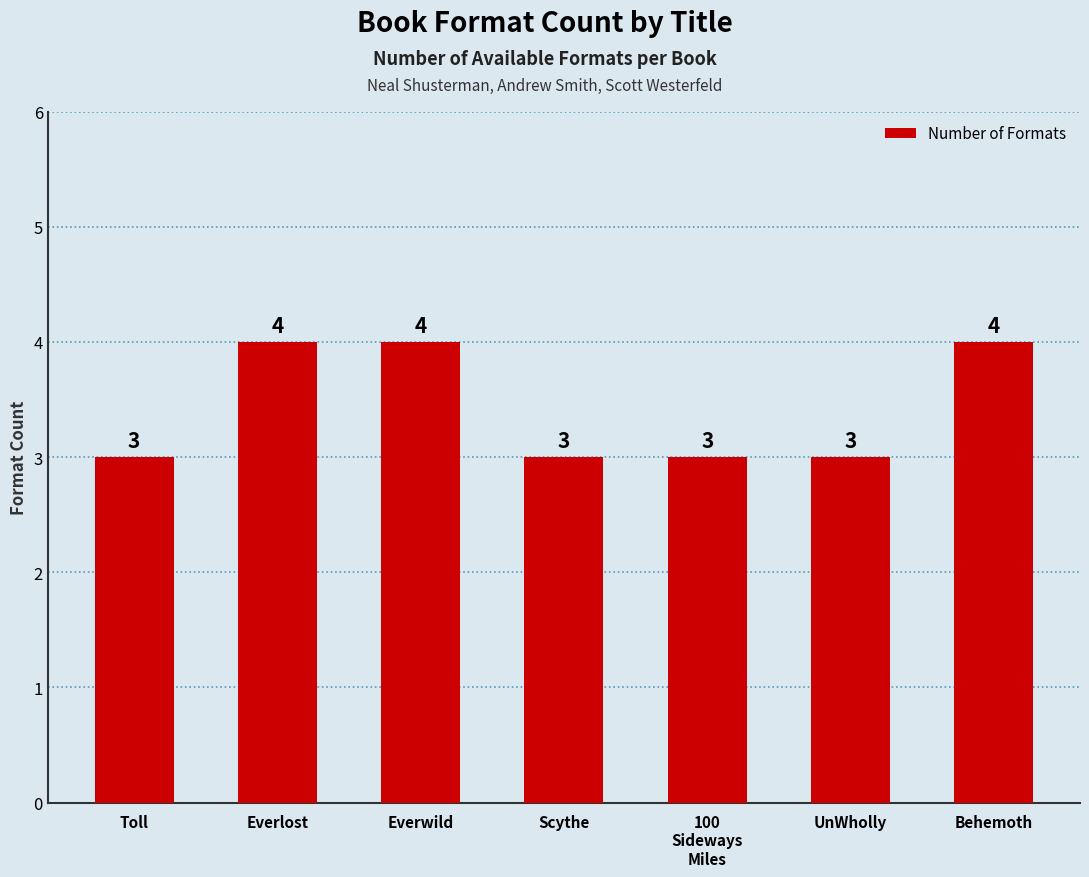

Is it true that the value at Everlost is 3?

False